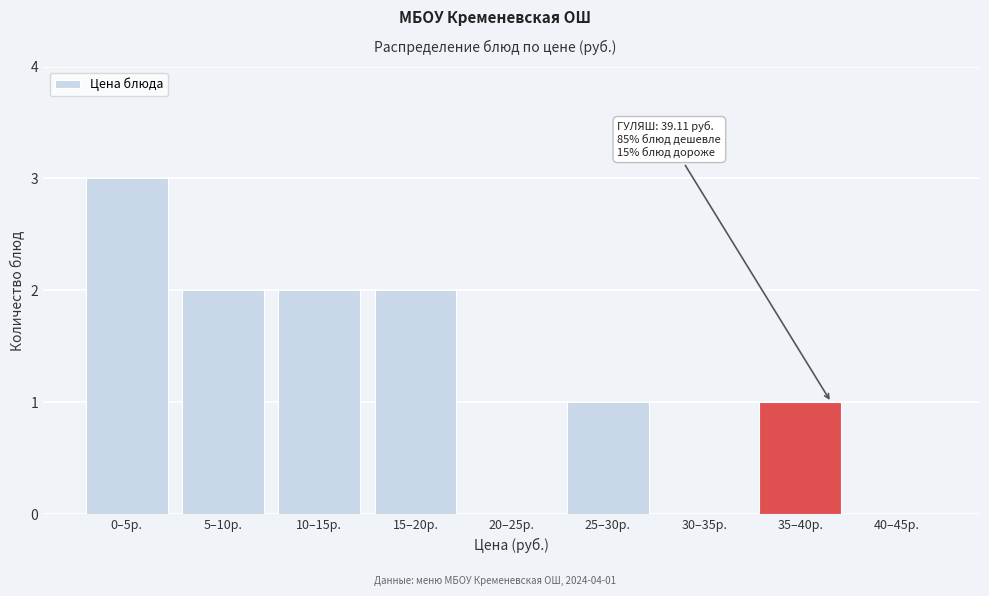

Reading left to right, transcribe all the data shown in this chart.

0–5р.=3	5–10р.=2	10–15р.=2	15–20р.=2	20–25р.=0	25–30р.=1	30–35р.=0	35–40р.=1	40–45р.=0